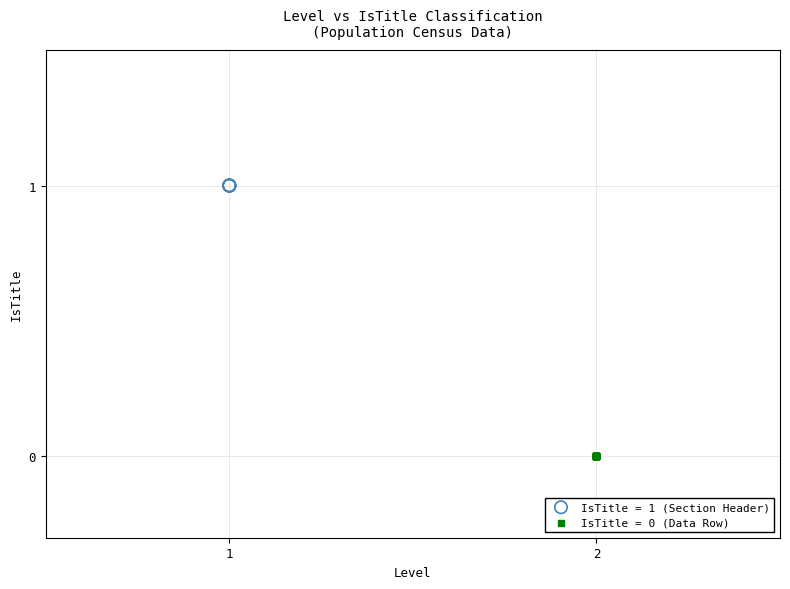

What are all the series names shown in the legend?

IsTitle = 1 (Section Header), IsTitle = 0 (Data Row)